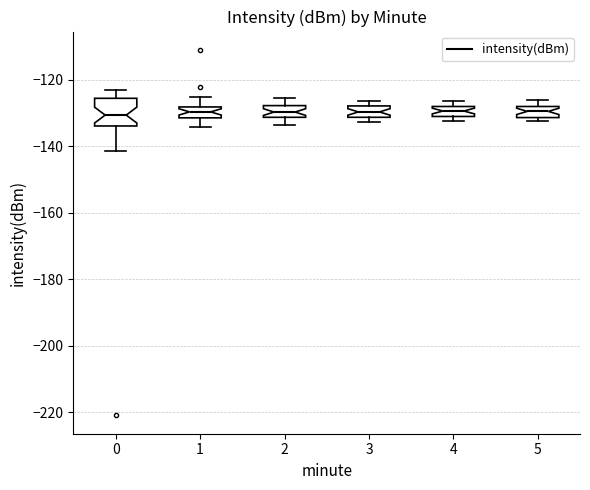

Comparing the boxes themselves (not the whiskers), which one is the tallest?

0